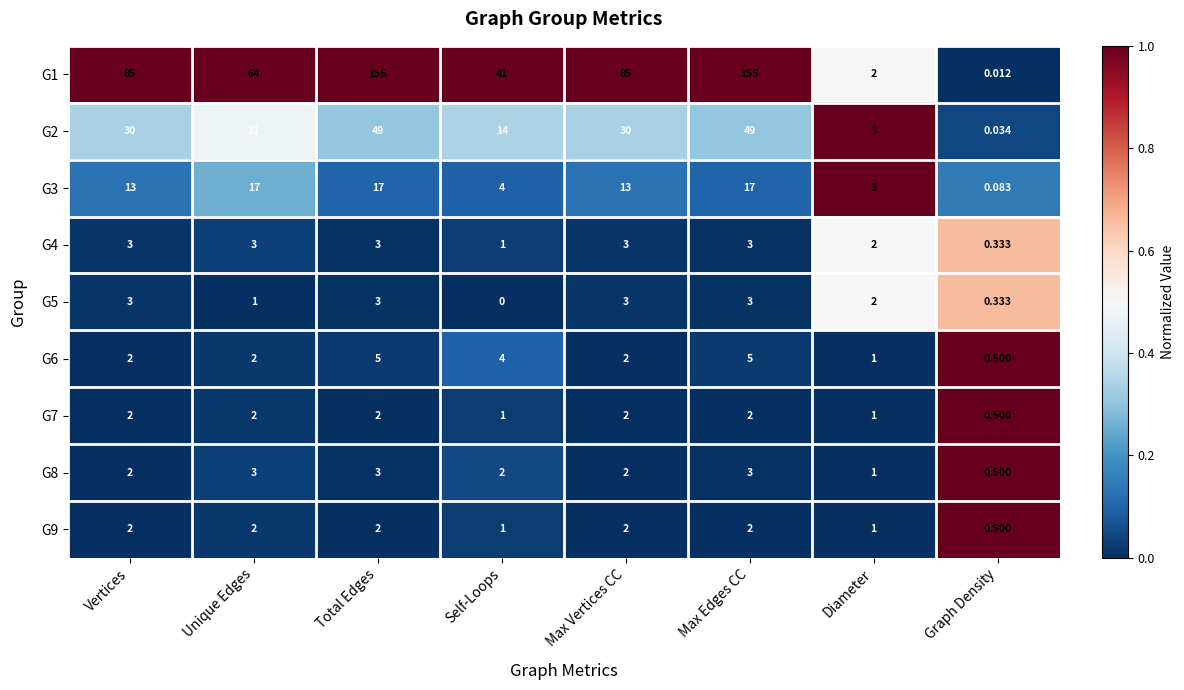

Between Unique Edges and Max Vertices CC, which series saw the biggest shift?

G1